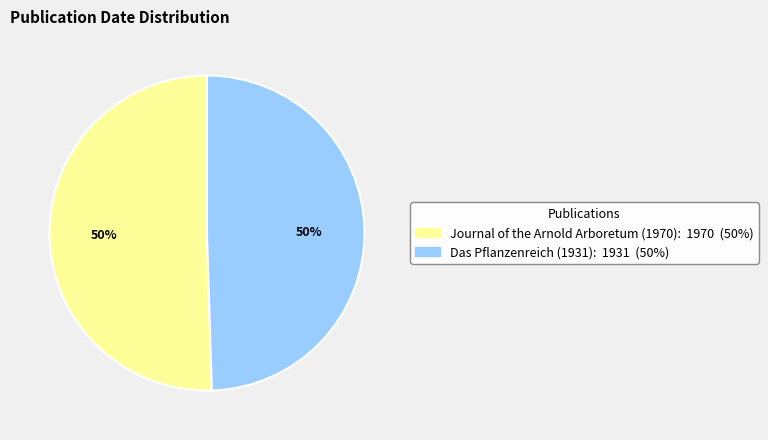

How many segments does this pie chart have?

2